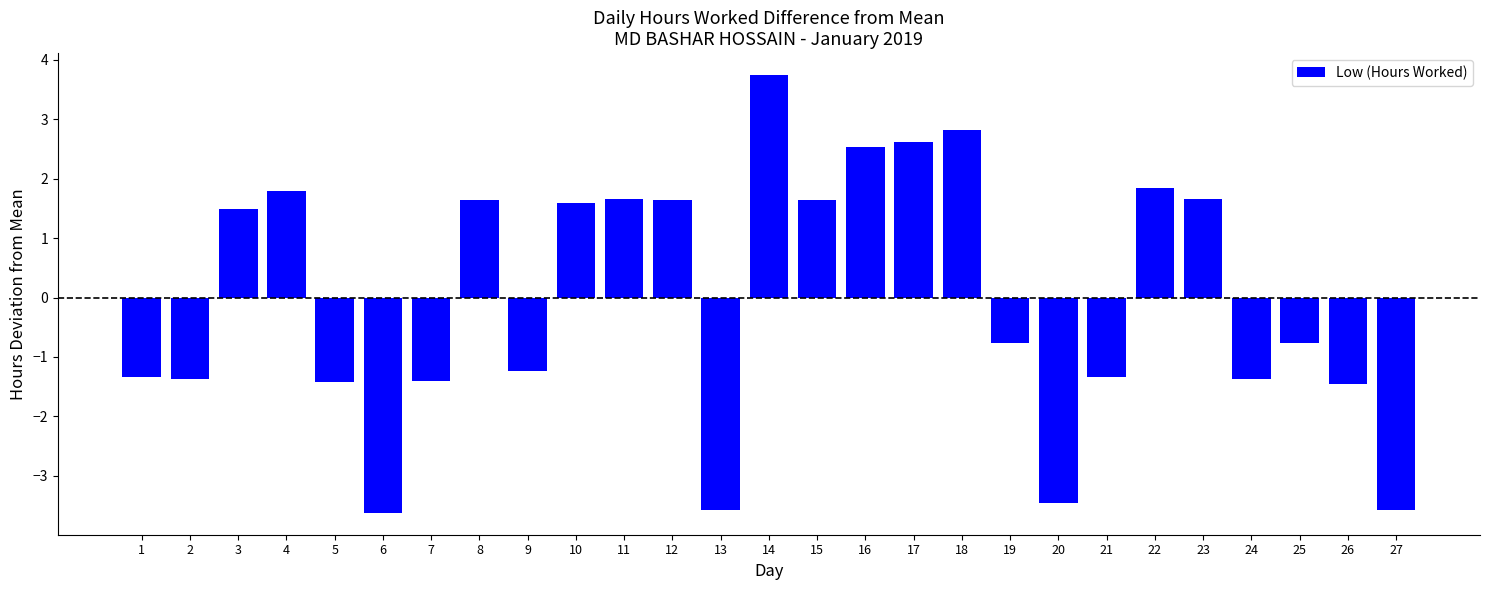

At which label does the data first exceed 0?

3